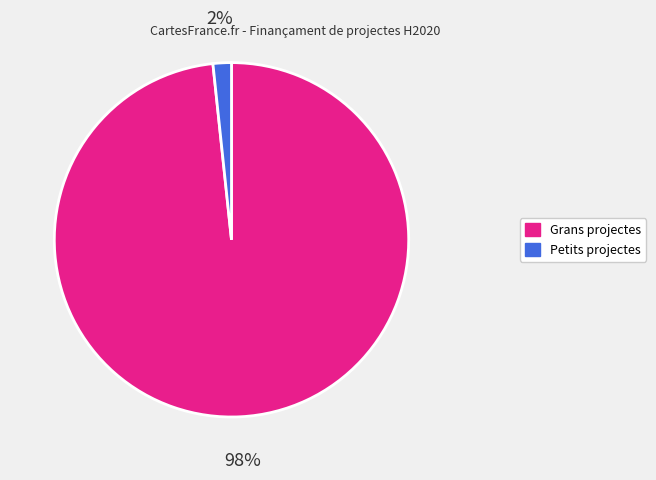

To the nearest percent, what is the average slice percentage?

50%